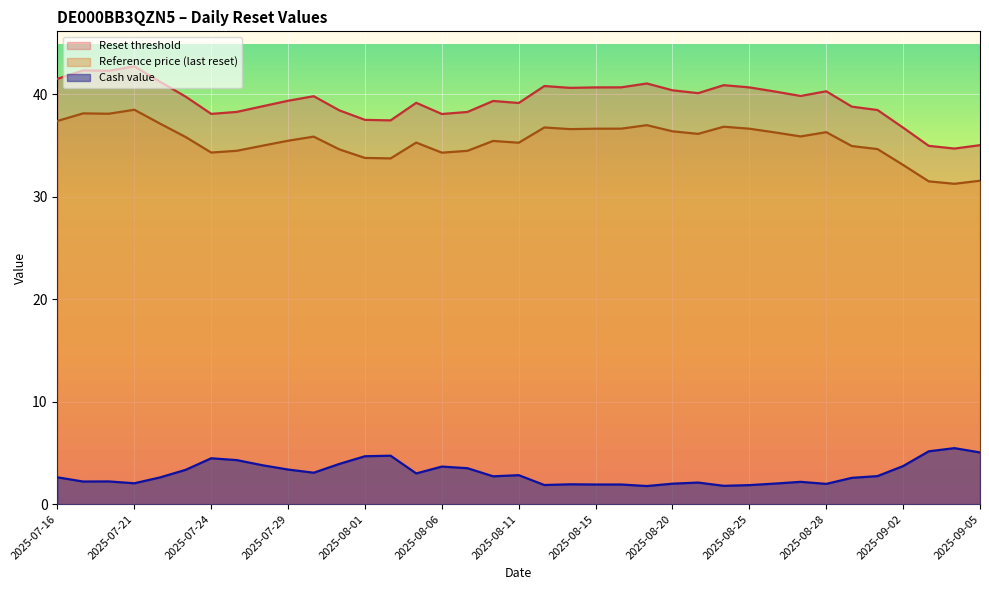

True or false: Reset threshold and Cash value cross at least once.

False